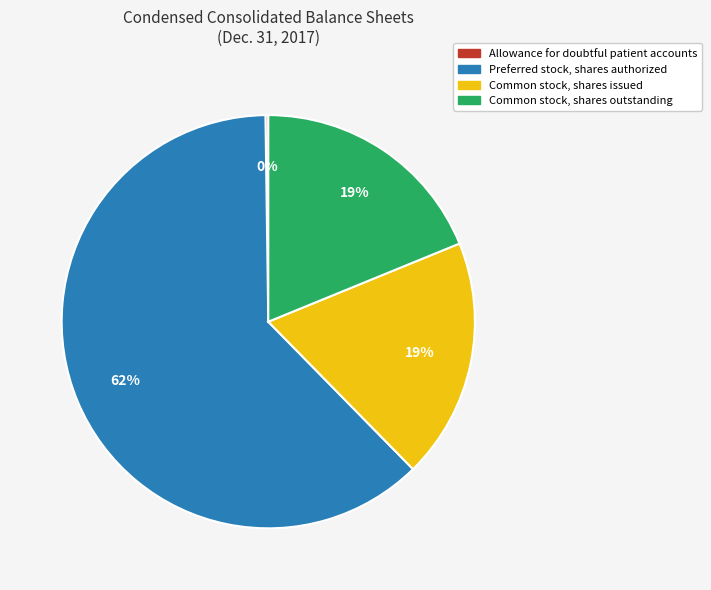

Which has a higher value, Preferred stock, shares authorized or Common stock, shares issued?

Preferred stock, shares authorized